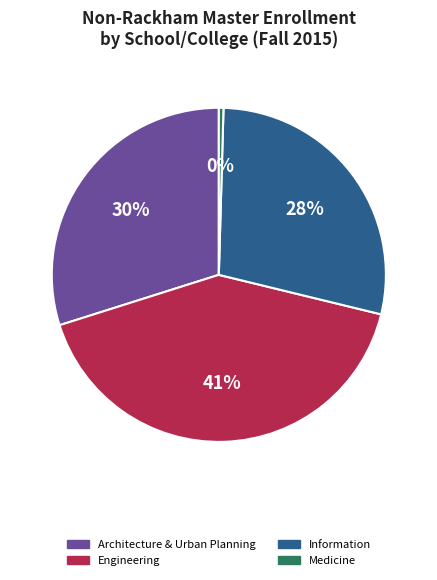

Which slice is the largest?

Engineering